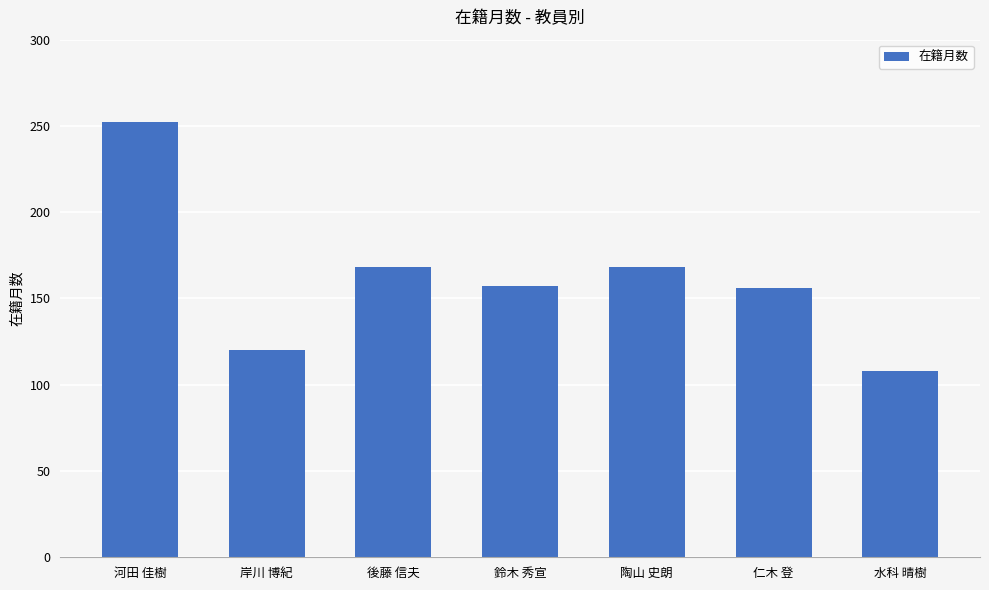

How many series are shown in this chart?

1